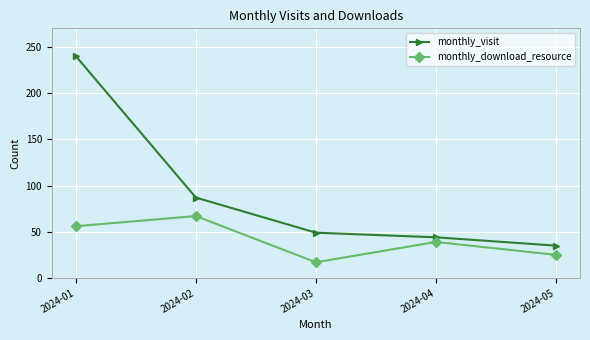

Count the number of categories in the chart.

5